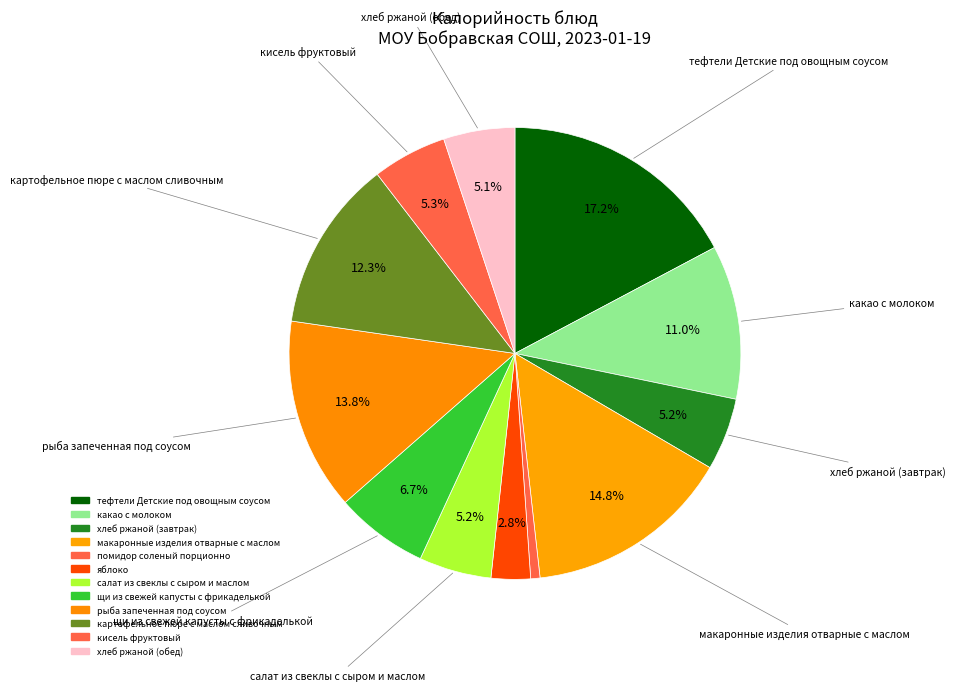

True or false: рыба запеченная под соусом accounts for 14% of the total.

True